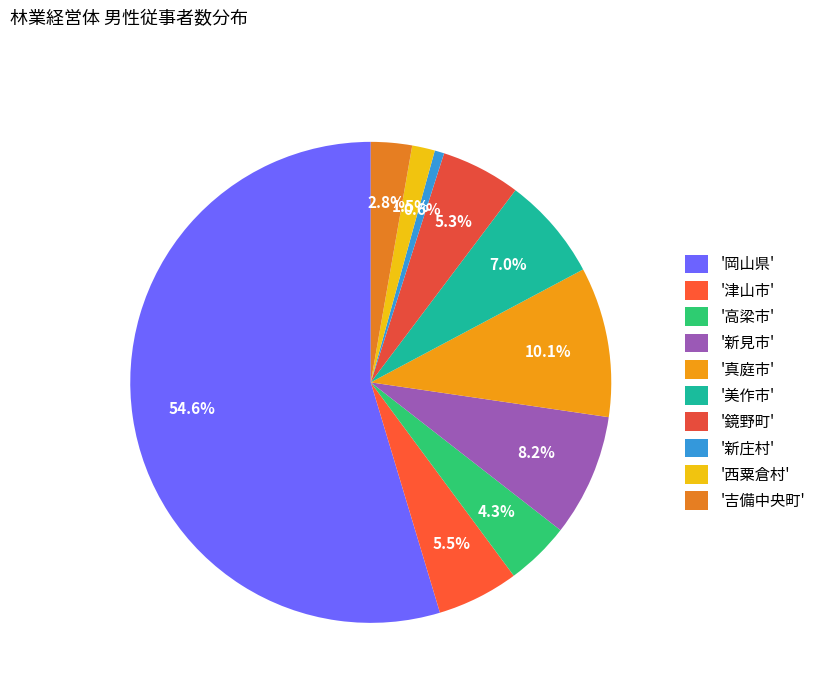

Which slice is the smallest?

'新庄村'